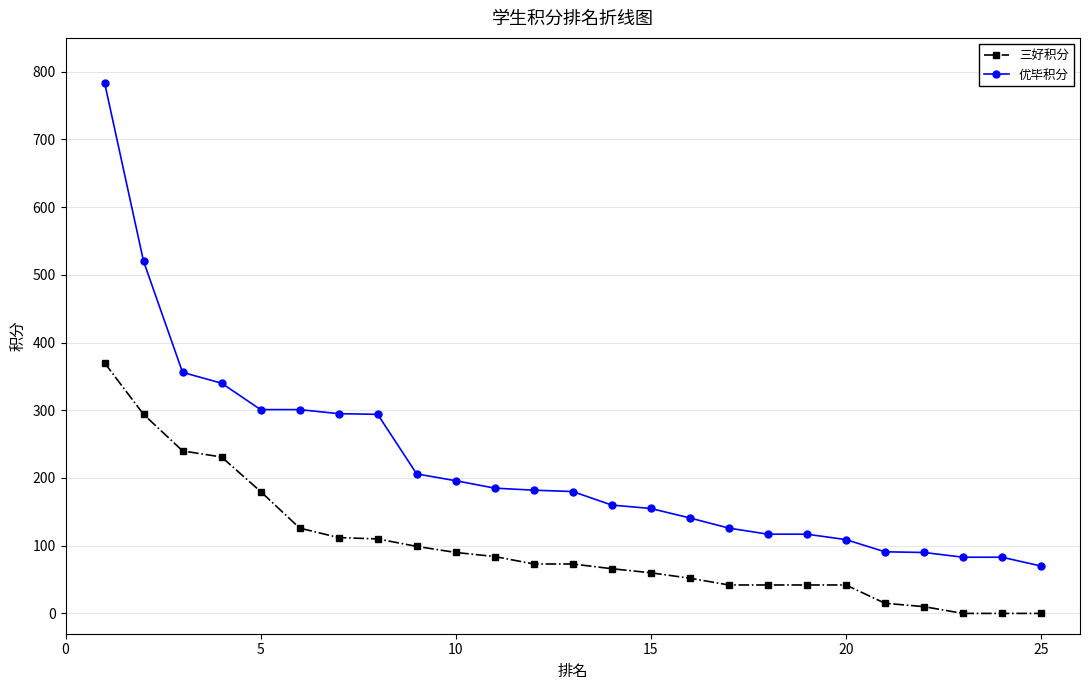

Which series has the largest total across all categories?

优毕积分